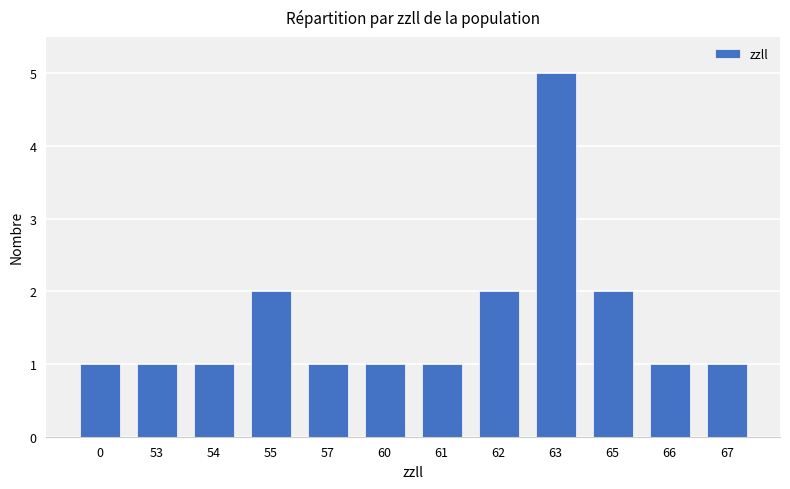

Is it true that the value at 67 is 1?

True